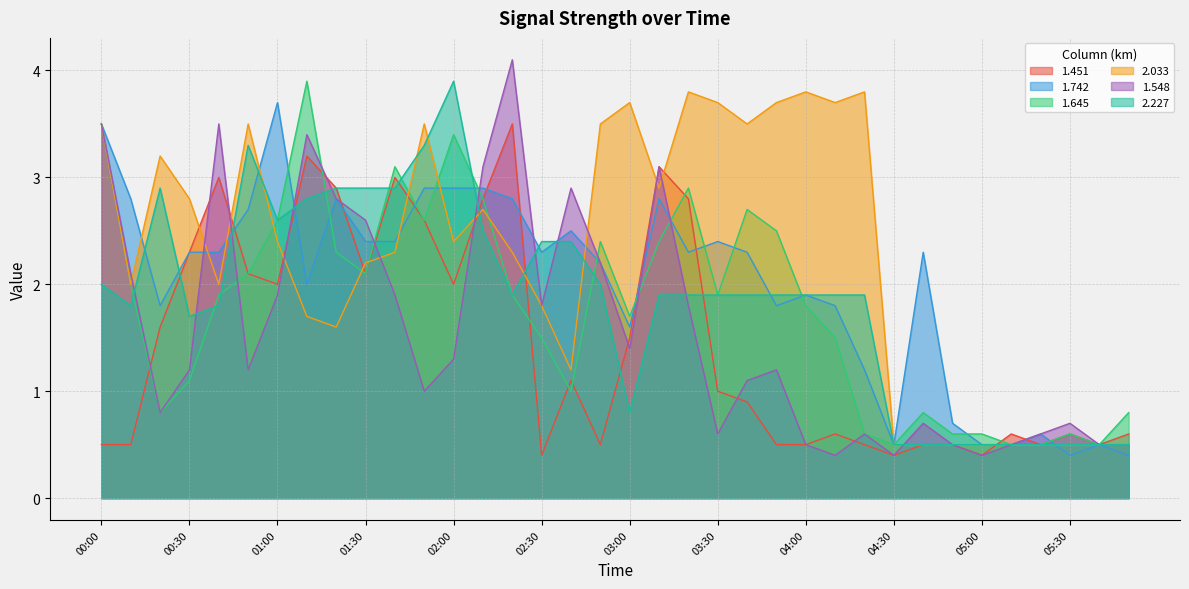

What is the label of the 20th point from the right?

02:40